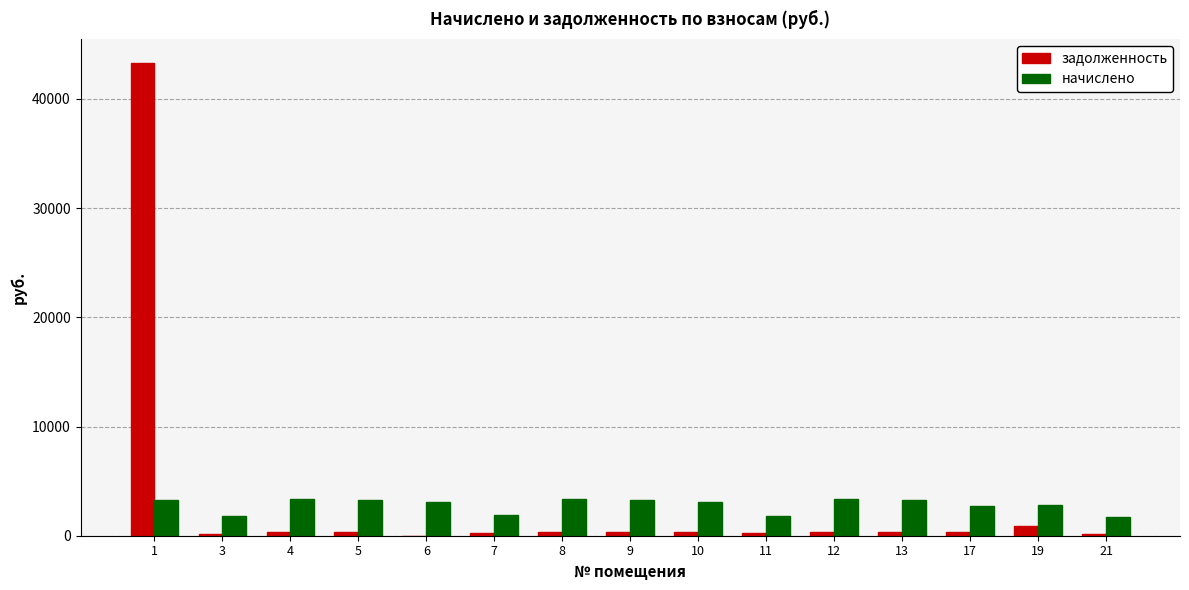

Which series has the largest range (max minus min)?

задолженность